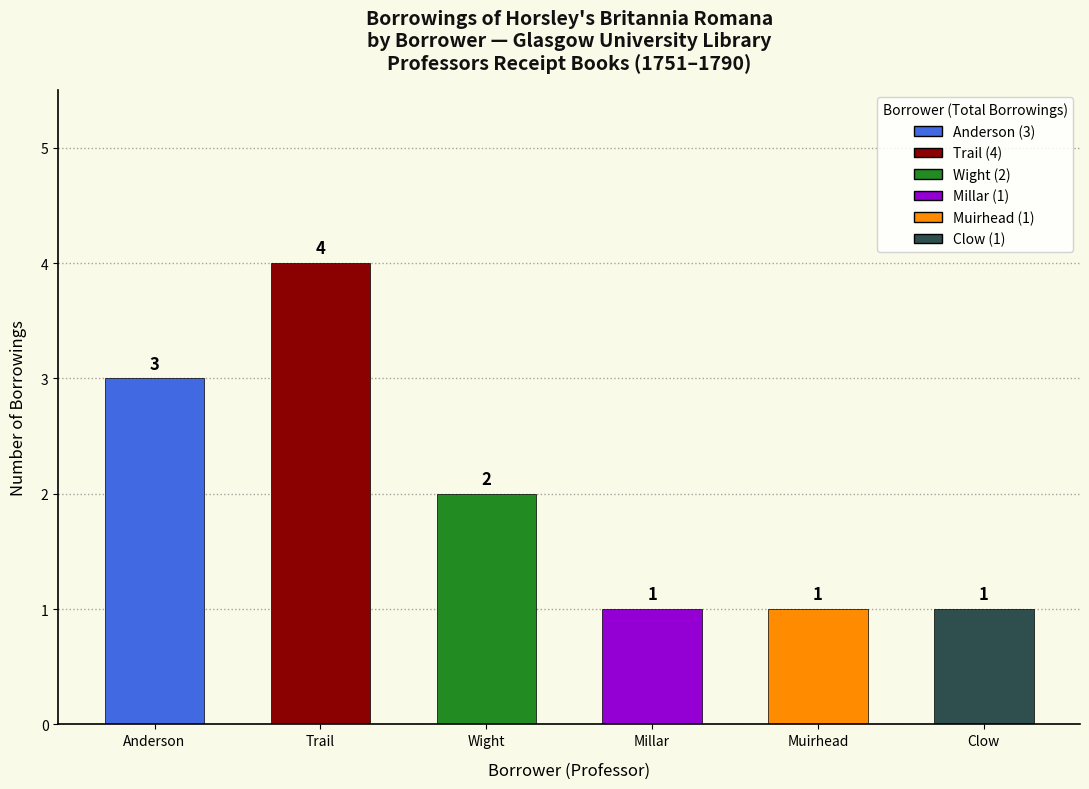

The chart shows a value of 6 at Trail. True or false?

False